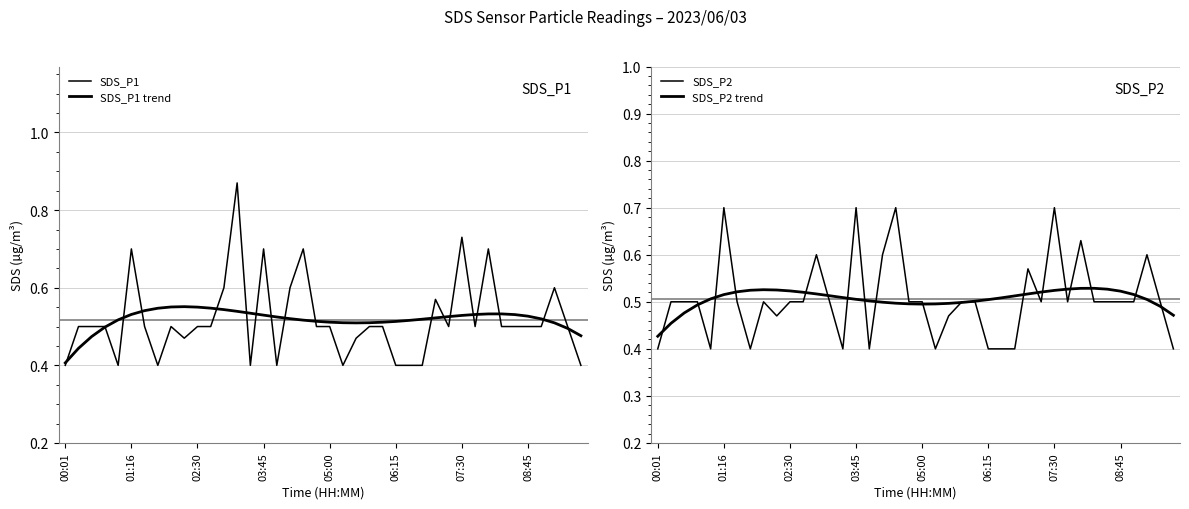

What is the label of the 7th point from the left?

07:30